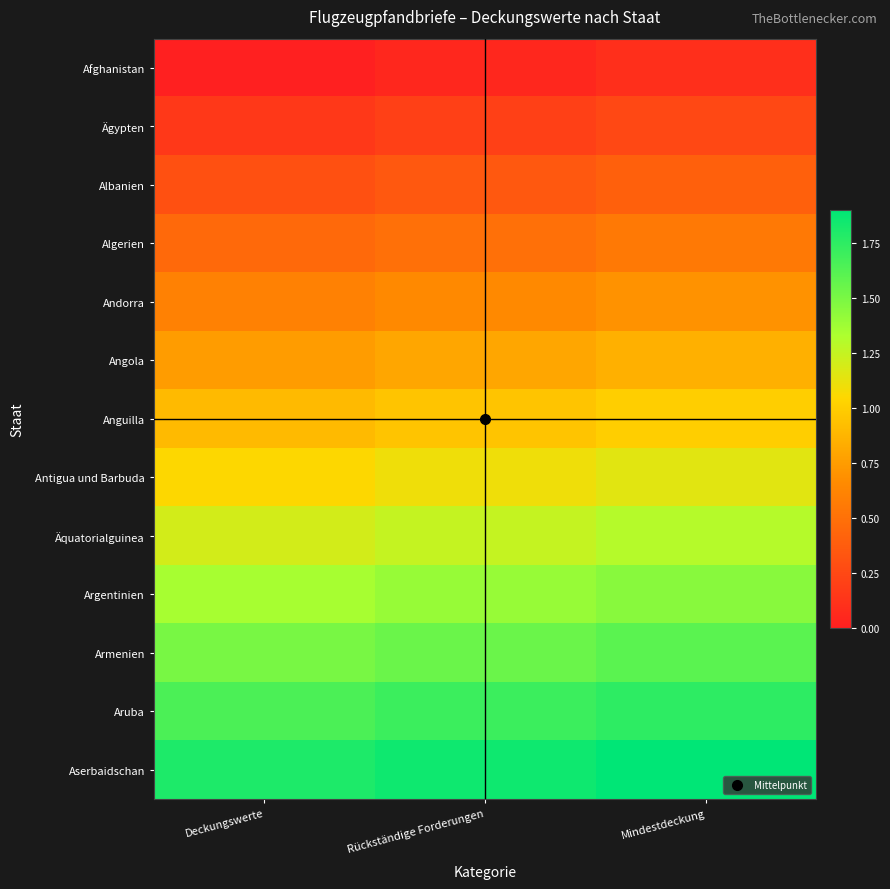

Rank the series at Rückständige Forderungen from highest to lowest value.

Aserbaidschan, Aruba, Armenien, Argentinien, Äquatorialguinea, Antigua und Barbuda, Anguilla, Angola, Andorra, Algerien, Albanien, Ägypten, Afghanistan